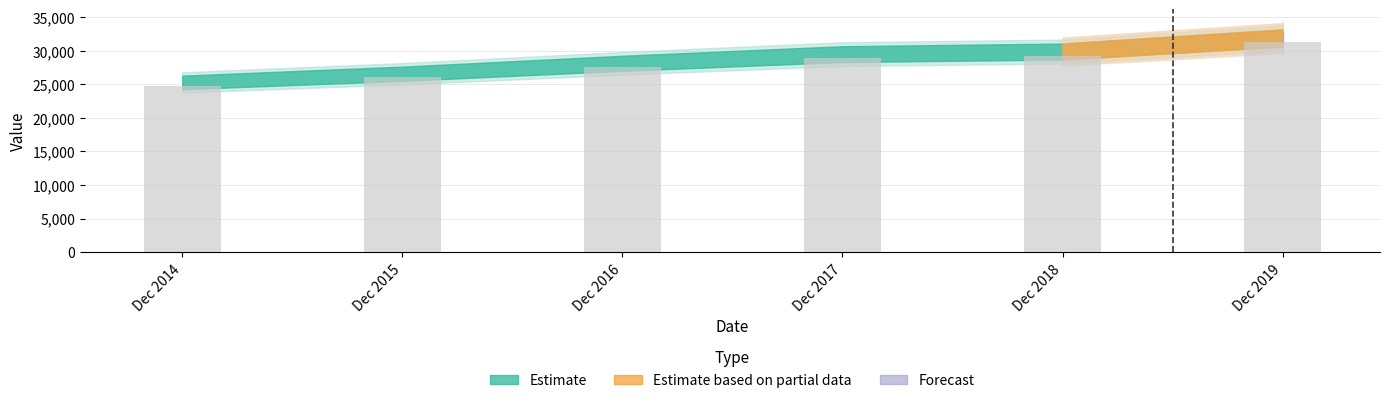

What is the value of the 4th bar from the left?

28911.4